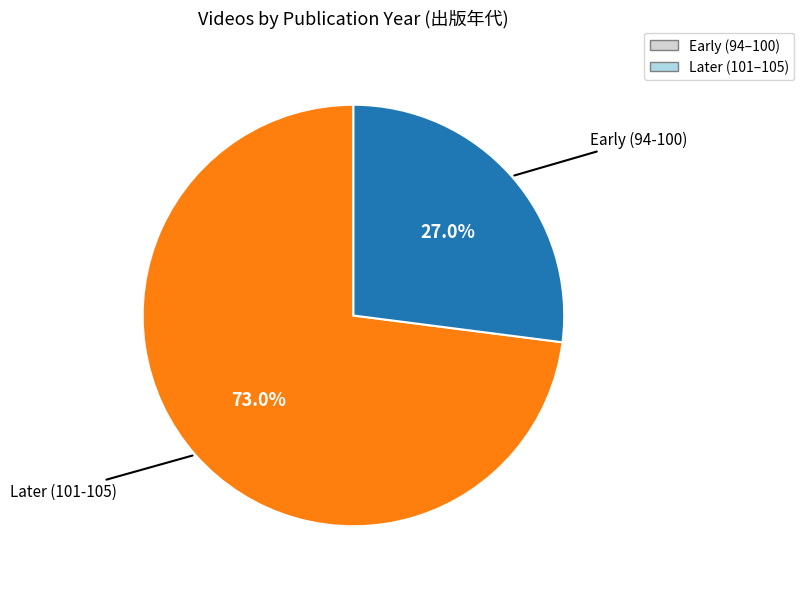

Is there any slice that represents more than half of the pie?

Yes